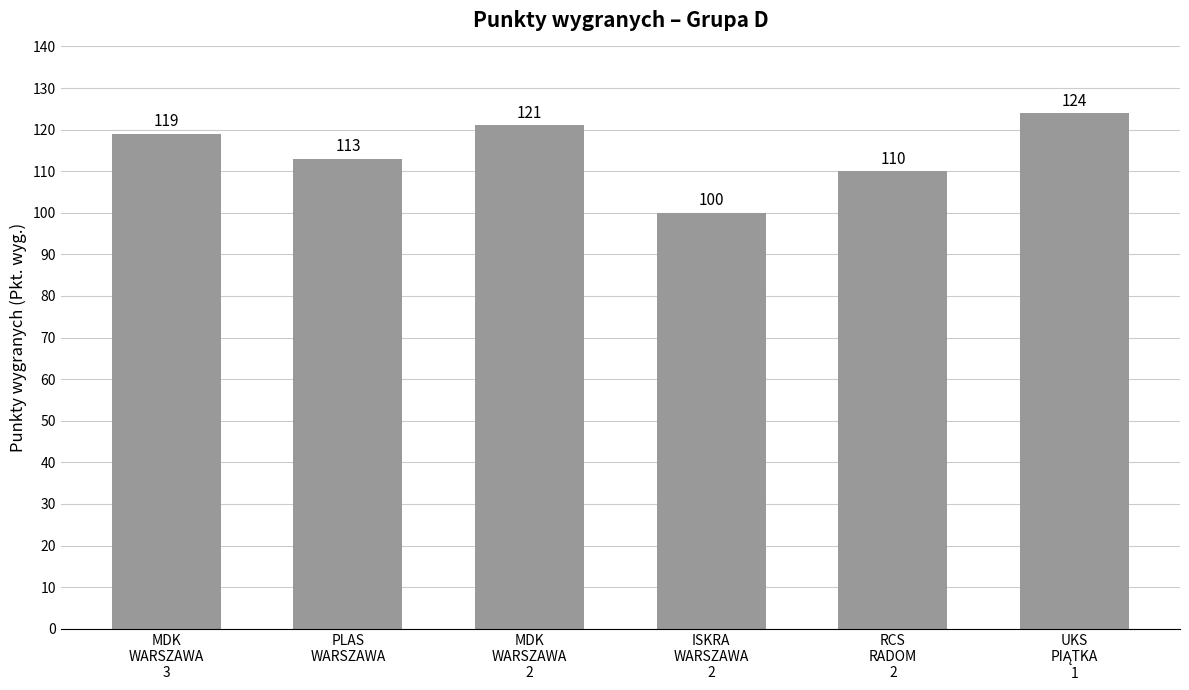

Which label corresponds to the smallest value in the chart?

ISKRA
WARSZAWA
2